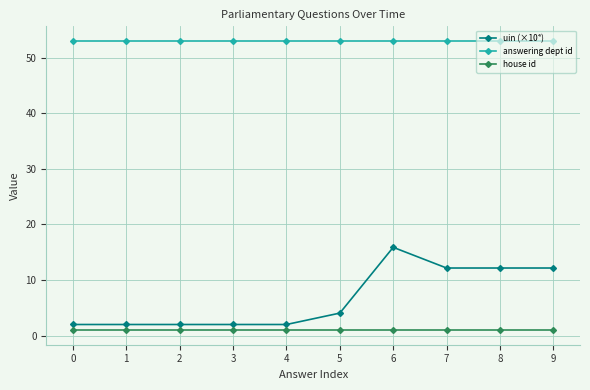

True or false: answering dept id and uin (×10⁴) cross at least once.

False